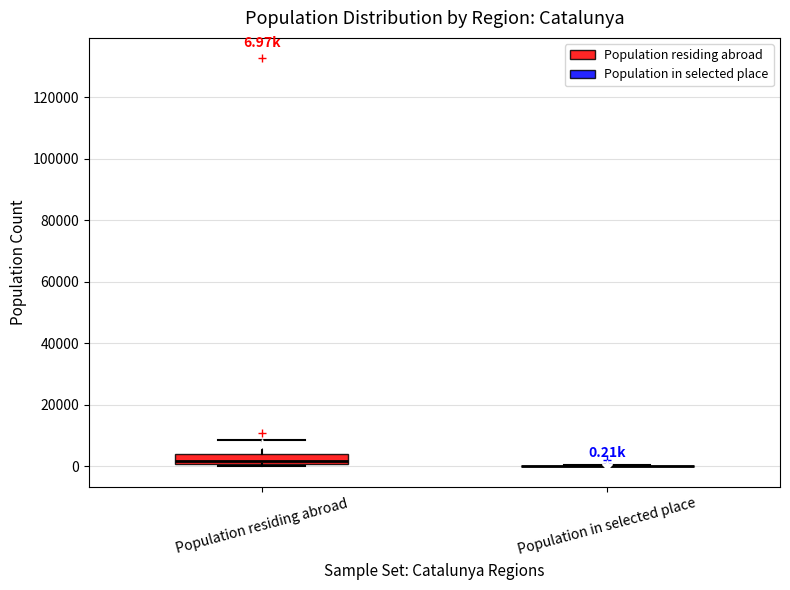

Which box is the tallest, from its lower edge to its upper edge?

Population residing abroad